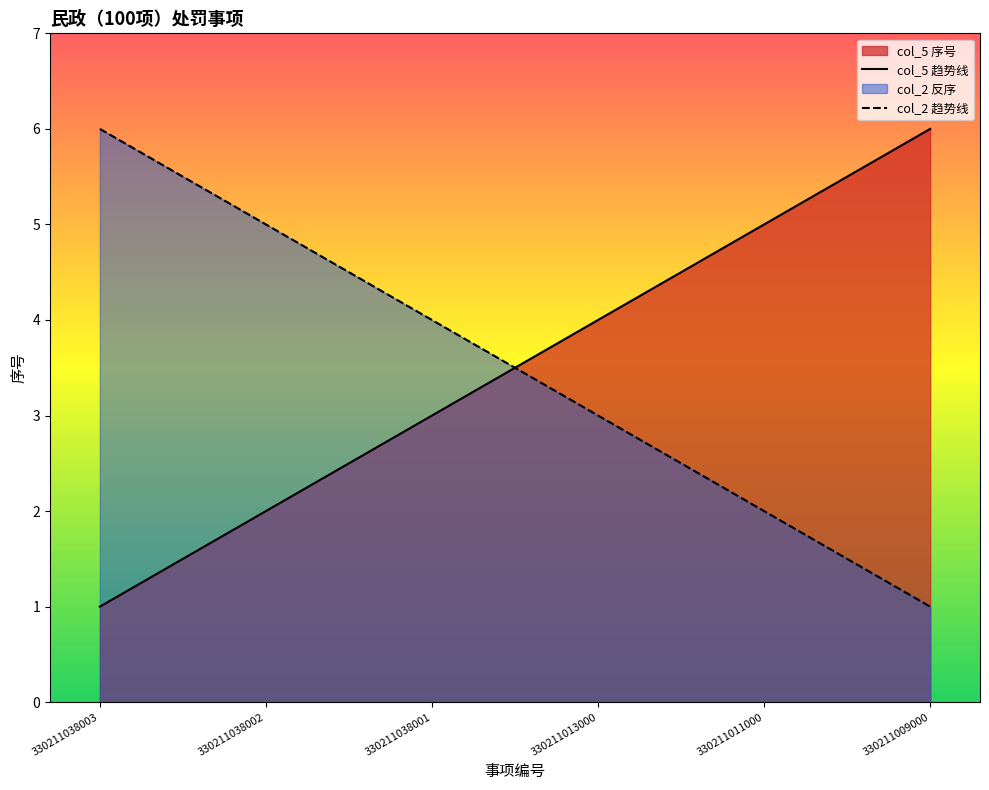

What is the difference between the col_5 趋势线 values at 330211009000 and 330211038003?

5